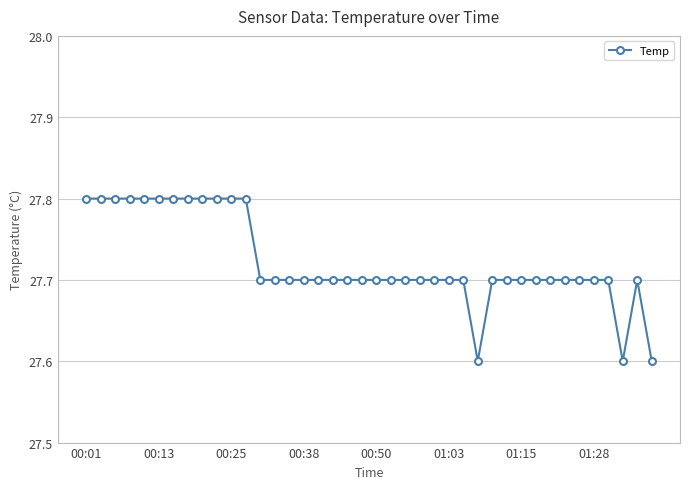

What is the maximum value shown in the chart?

27.8